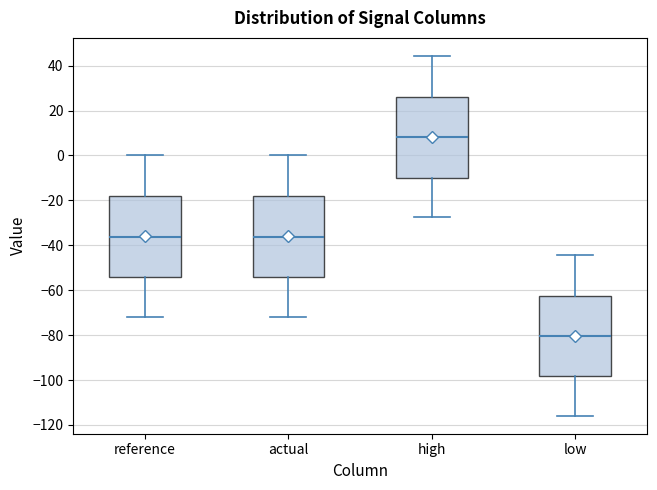

Reading left to right, transcribe this box plot: for each box, give where its median line is, the range the box spans, and where its two whiskers end, as read against the y-axis. The values are not printed on the chart, so give them approximately, as read against the axis.

reference: median -36, box -54 to -18, whiskers -72 to 0
actual: median -36, box -54 to -18, whiskers -72 to 0
high: median 8, box -10 to 26, whiskers -28 to 44
low: median -80, box -98 to -62, whiskers -116 to -44